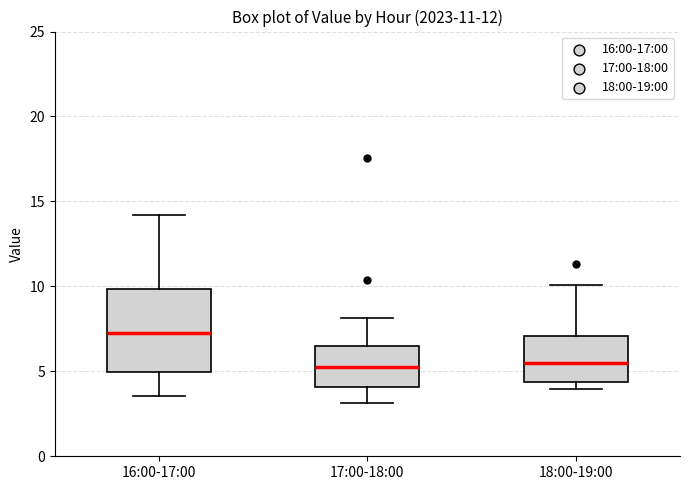

Which box is the tallest, from its lower edge to its upper edge?

16:00-17:00